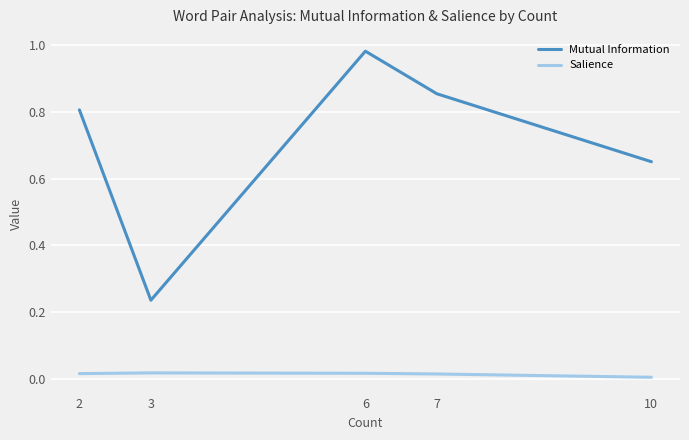

How many Salience values are between 0 and 1?

5